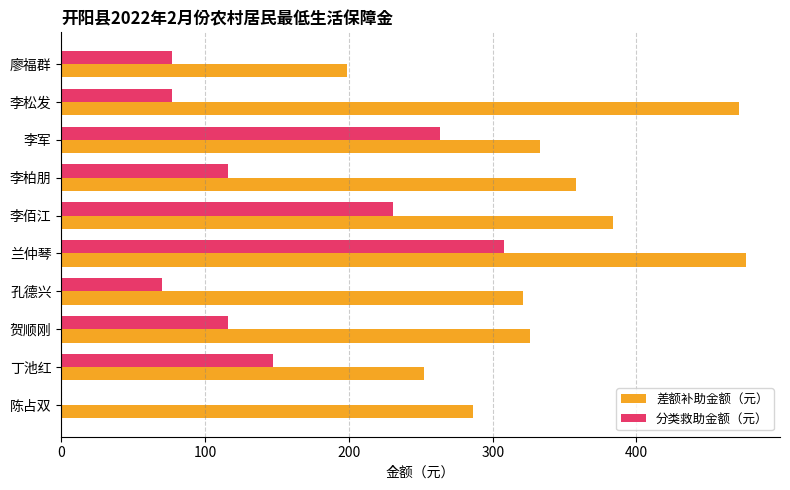

The value of 差额补助金额（元） at 贺顺刚 is 326. True or false?

True